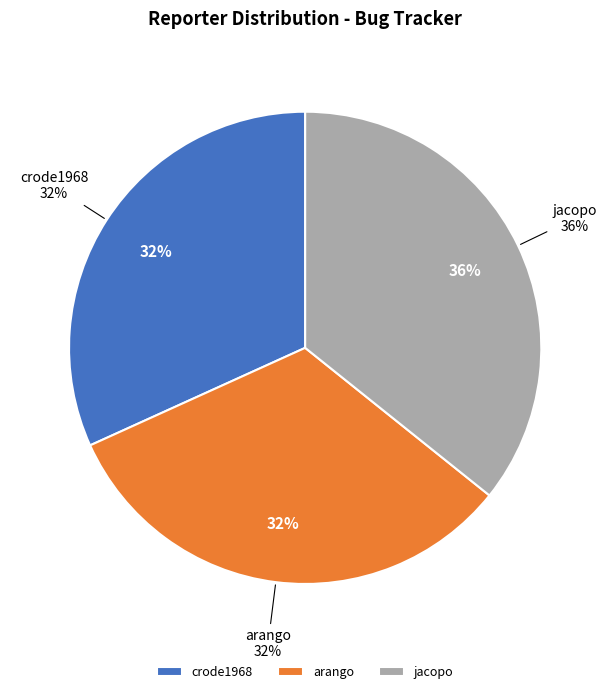

Is there a majority slice in this chart?

No